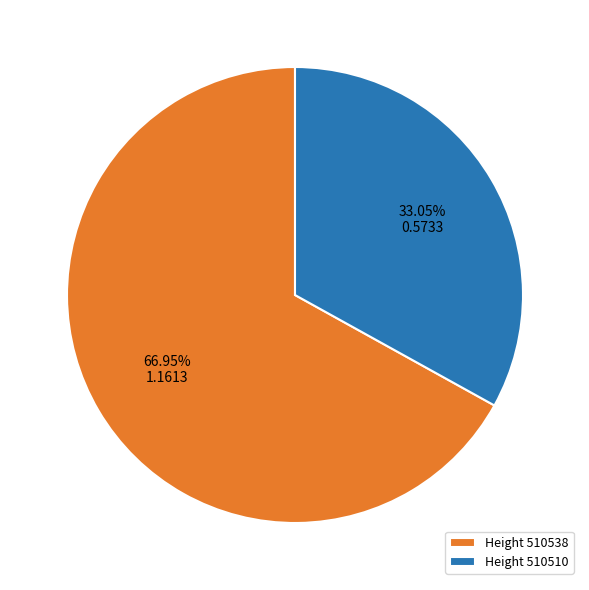

Does Height 510510 account for over 50% of the chart?

No